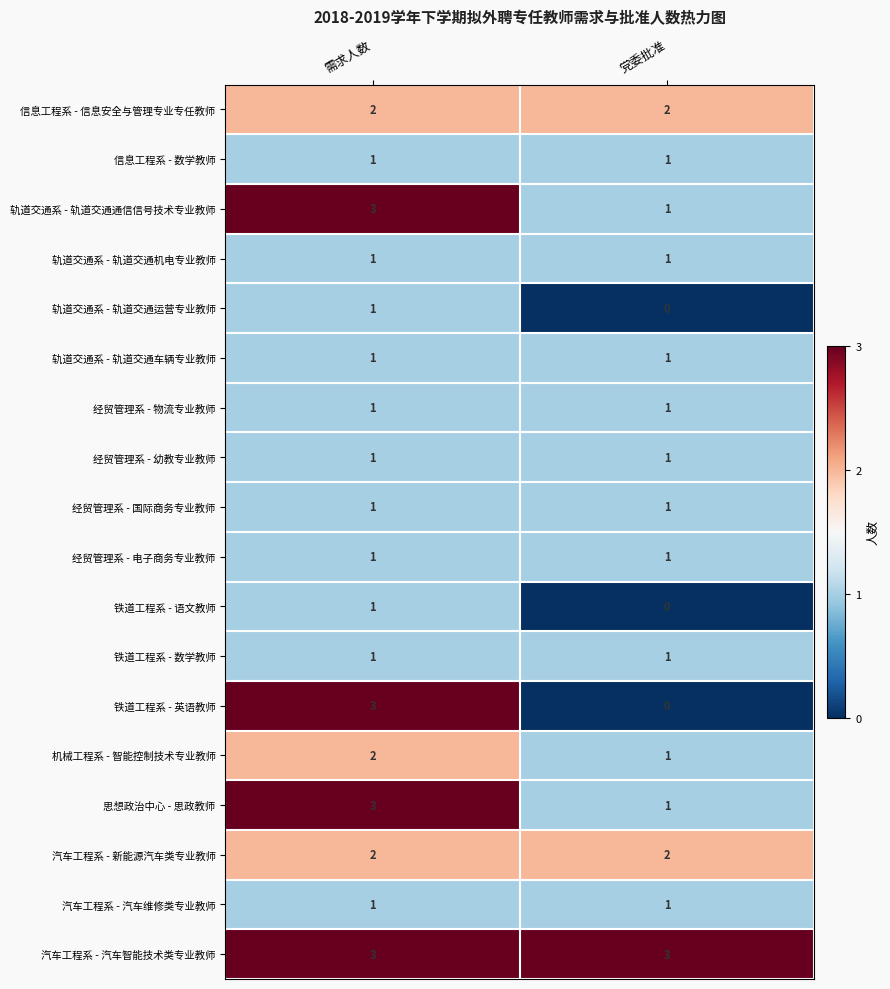

True or false: 铁道工程系 - 英语教师 has a value of 1 at 需求人数.

False